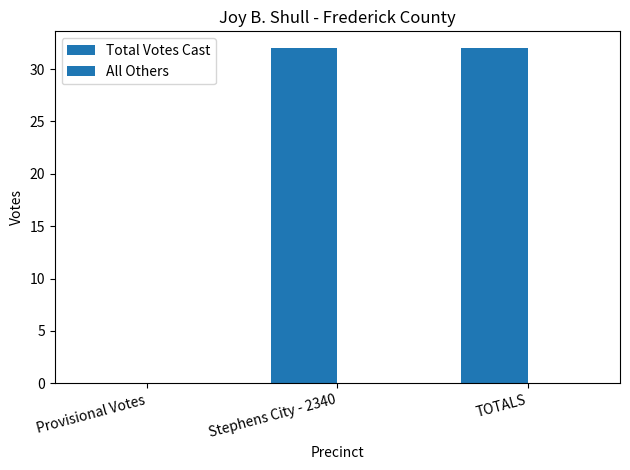

Between TOTALS and Provisional Votes, which is larger?

TOTALS